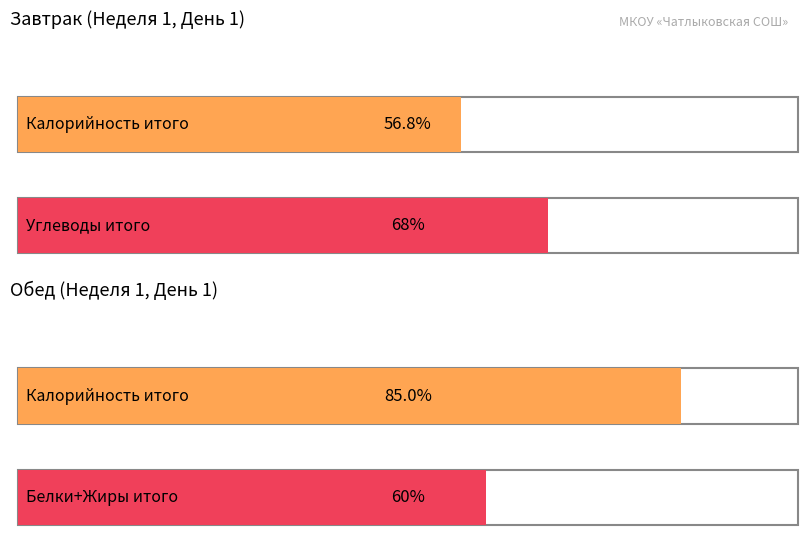

Is it true that Завтрак equals 395 at Завтрак?

False